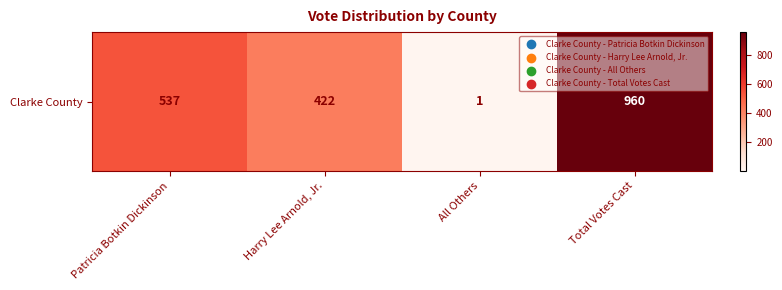

What is the sum of the values at Harry Lee Arnold, Jr. and All Others?

423